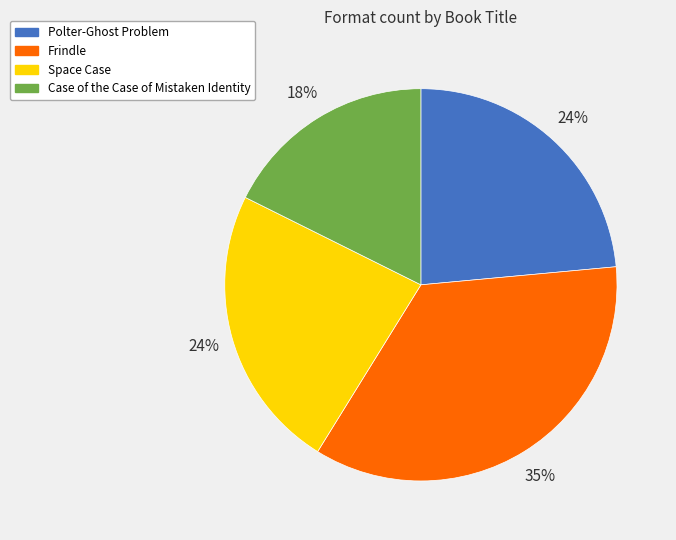

Does any single category account for the majority?

No